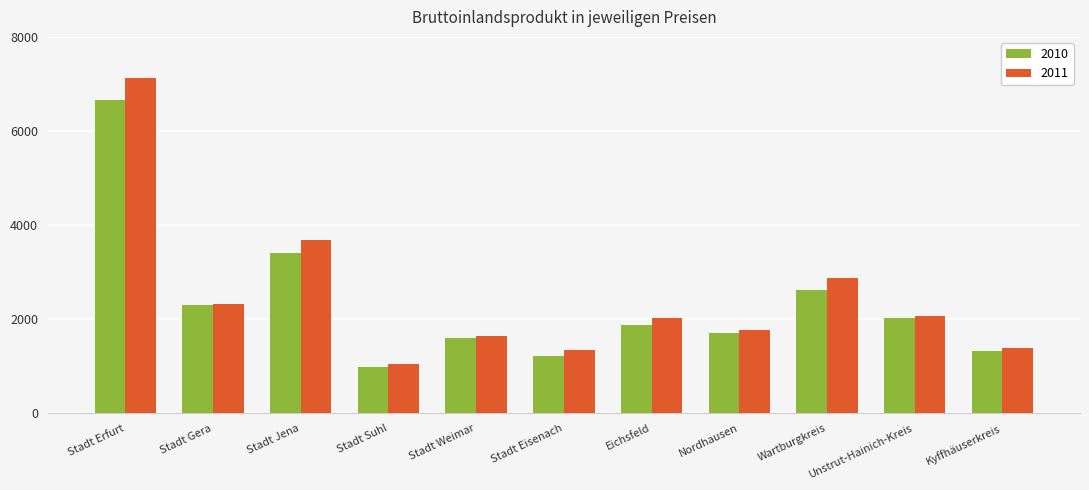

Rank the series by their average value, from highest to lowest.

2011, 2010